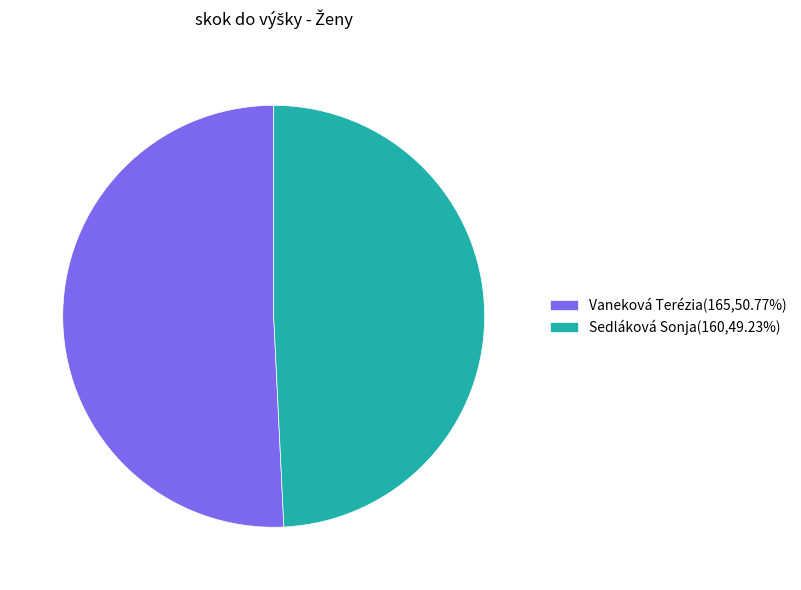

Is Sedláková Sonja the majority of the pie?

No